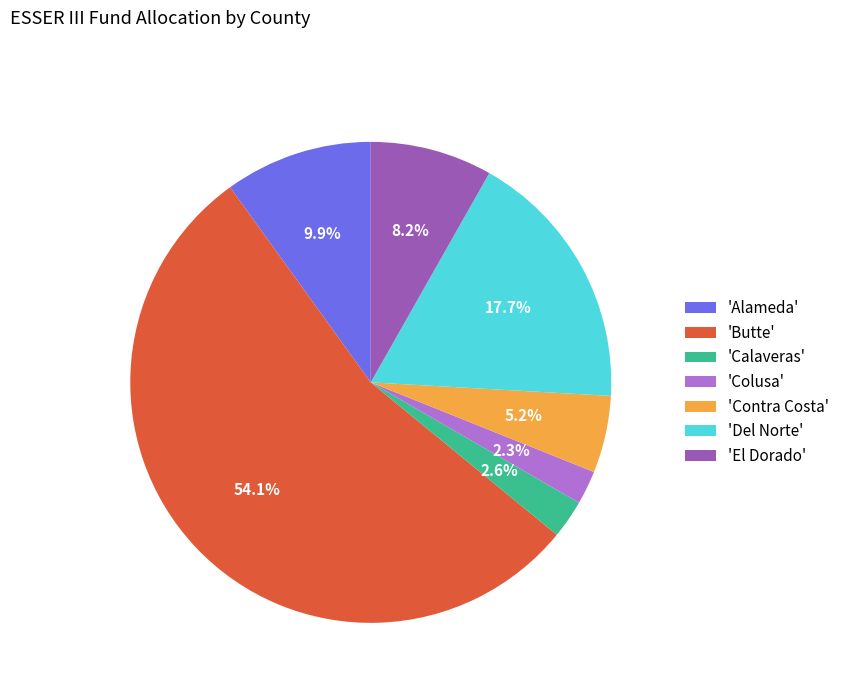

What percentage is NOT represented by 'Colusa'?

97.7%